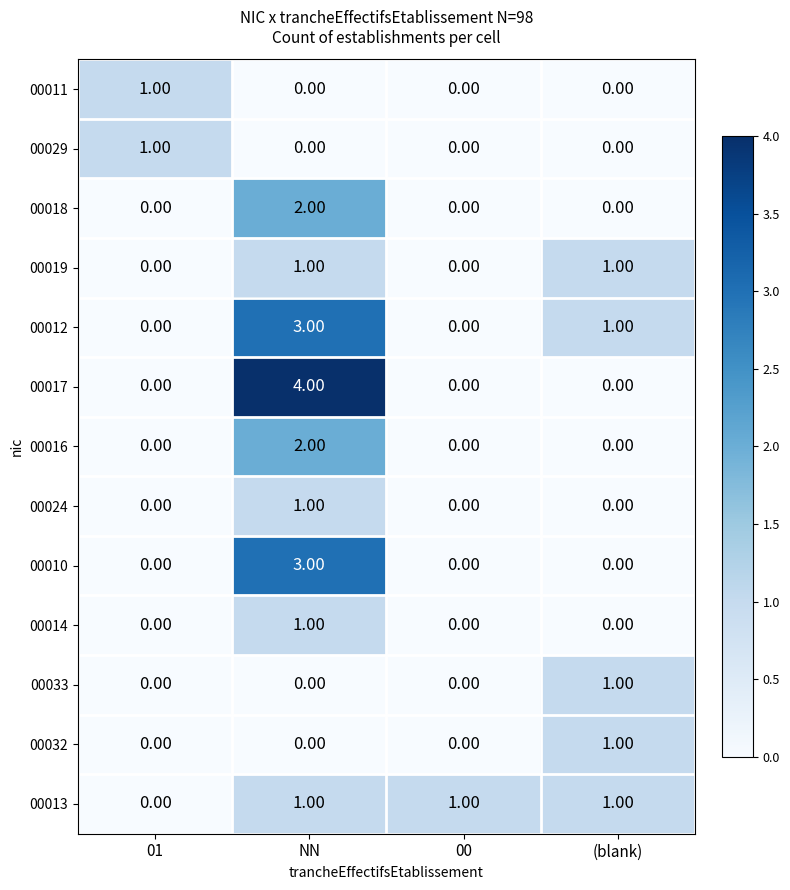

What is the difference between the maximum and minimum values in the 00017 series?

4